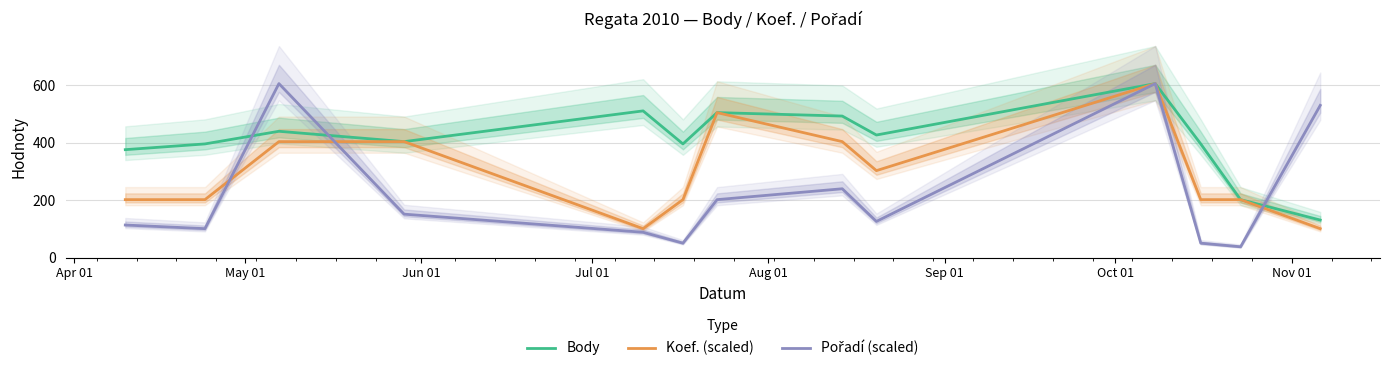

Rank the series by their average value, from highest to lowest.

Body, Koef. (scaled), Pořadí (scaled)